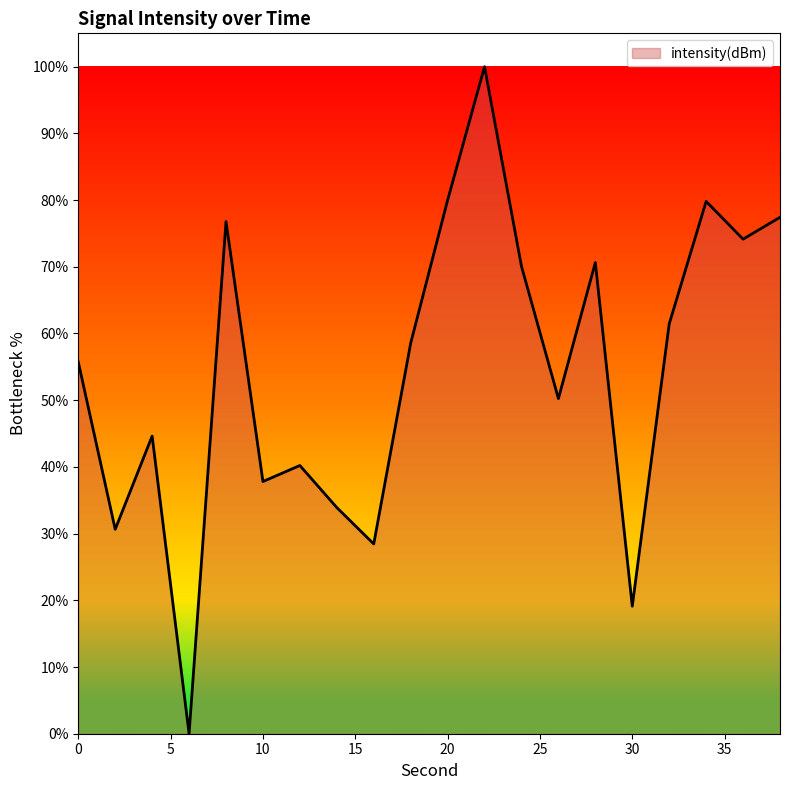

What is the difference between the maximum and minimum values?

100.0